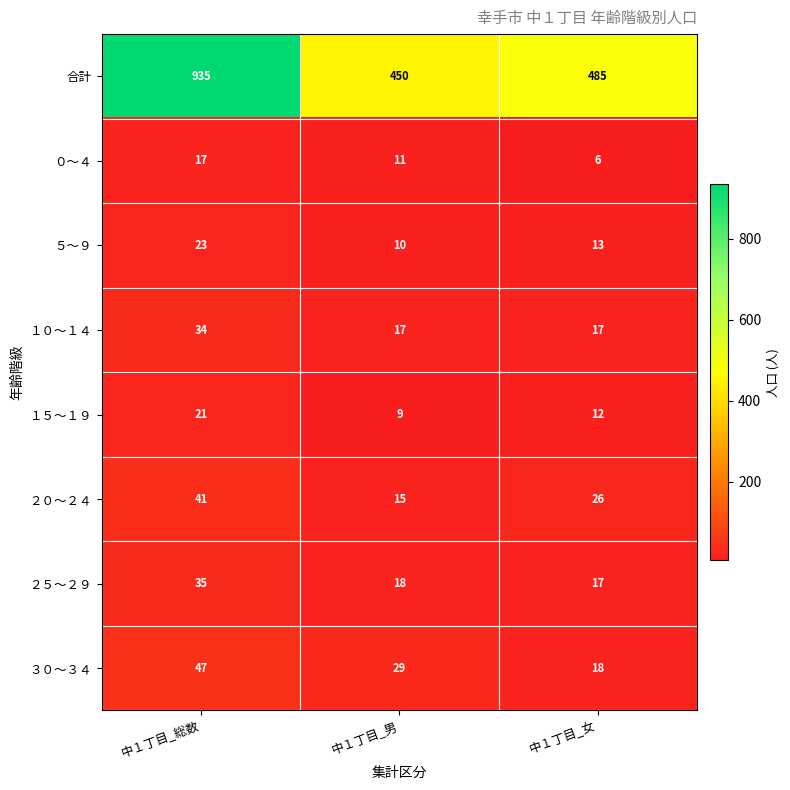

What is the difference between the ０～４ values at 中１丁目_総数 and 中１丁目_女?

11